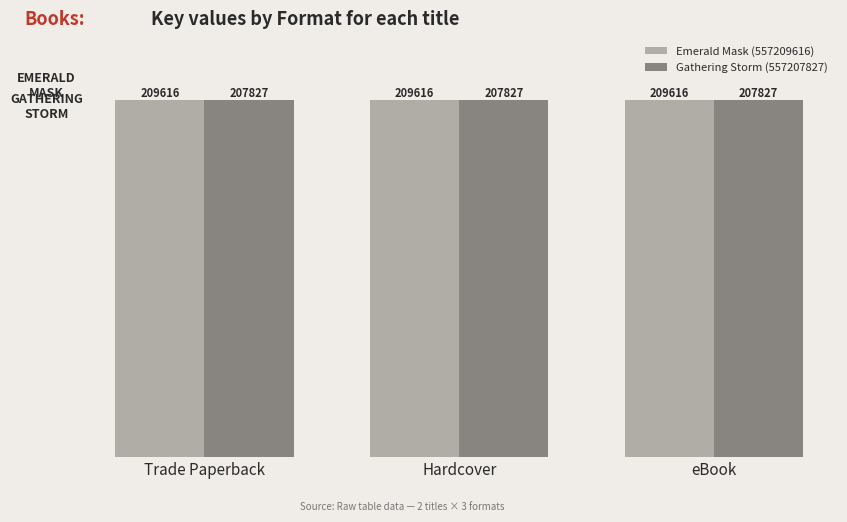

What are all the series names shown in the legend?

Emerald Mask (557209616), Gathering Storm (557207827)